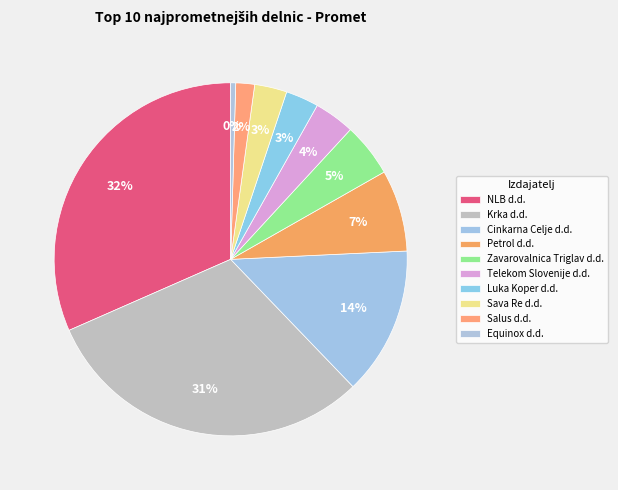

To the nearest percent, what is the combined percentage of NLB d.d. and Petrol d.d.?

39%